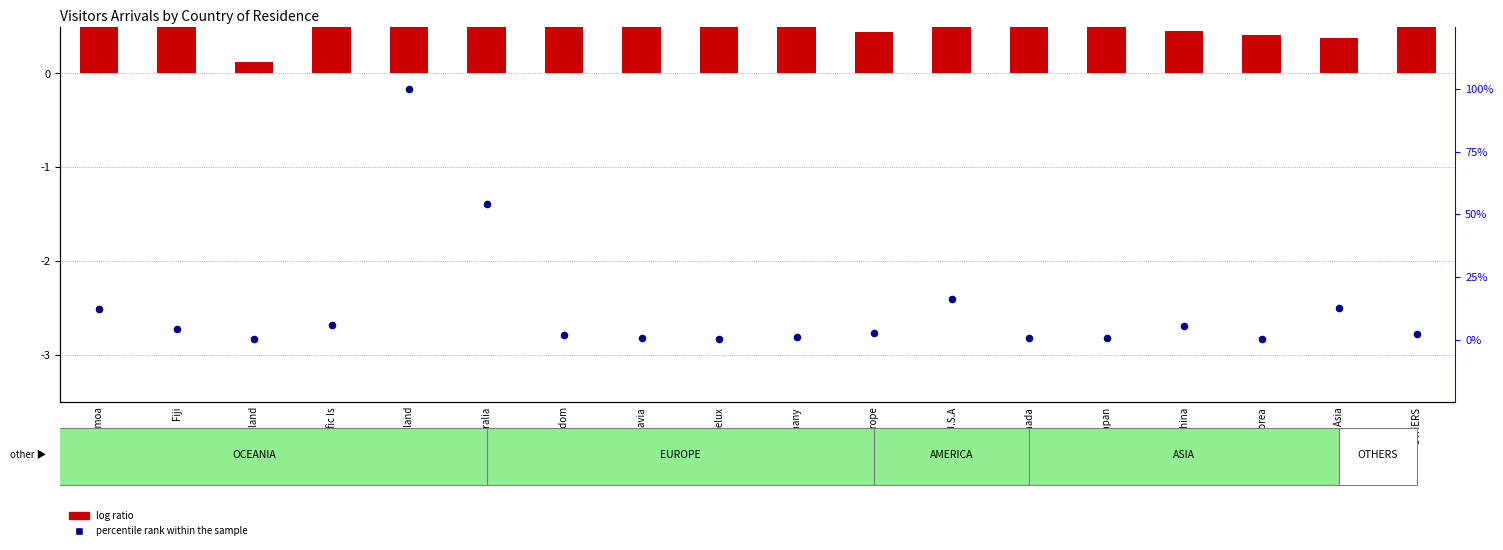

Which series has the widest spread of Y values?

percentile rank within the sample